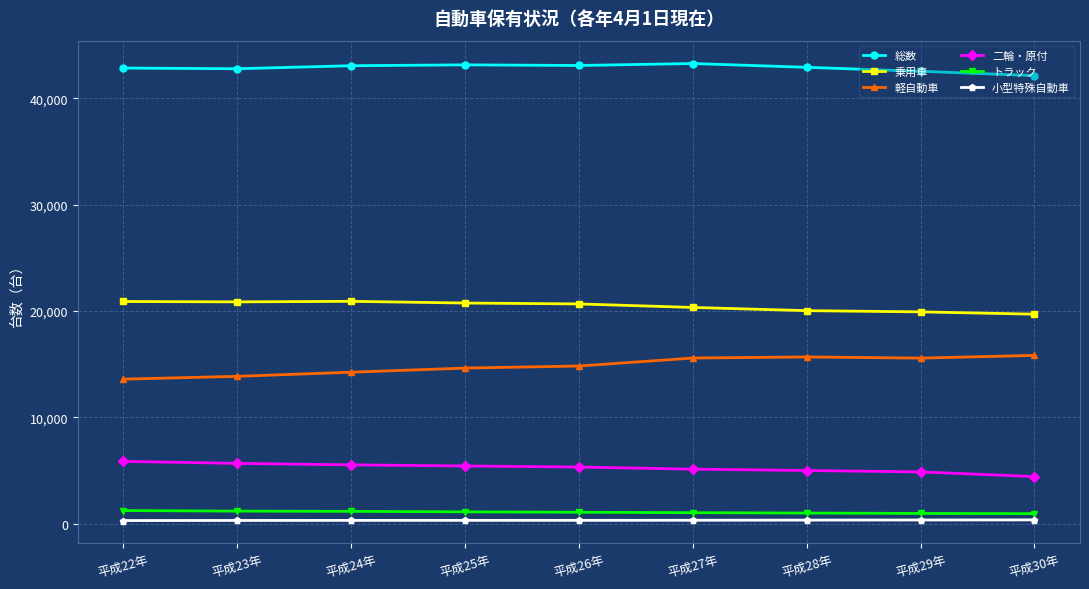

True or false: 総数 and 乗用車 intersect in this chart.

False